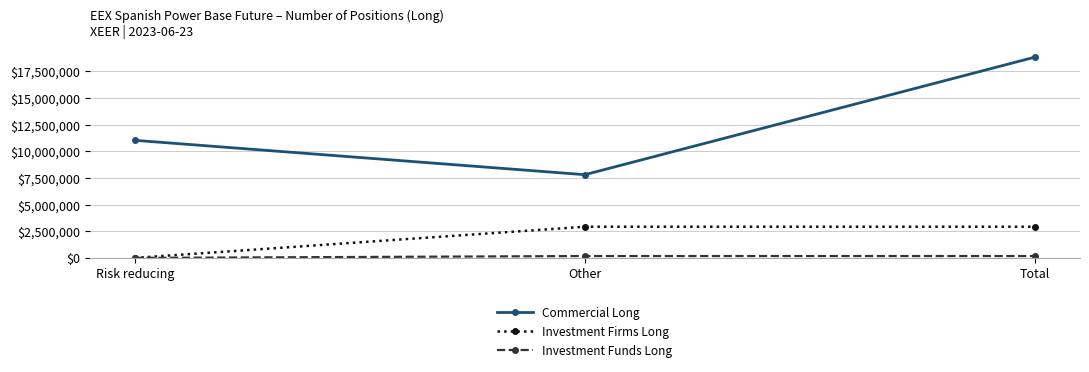

The Commercial Long series shows 7812220 at Other. True or false?

True